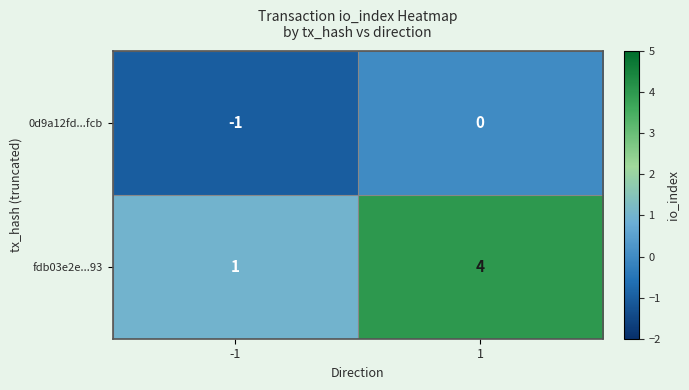

The fdb03e2e...93 series shows 1 at -1. True or false?

True